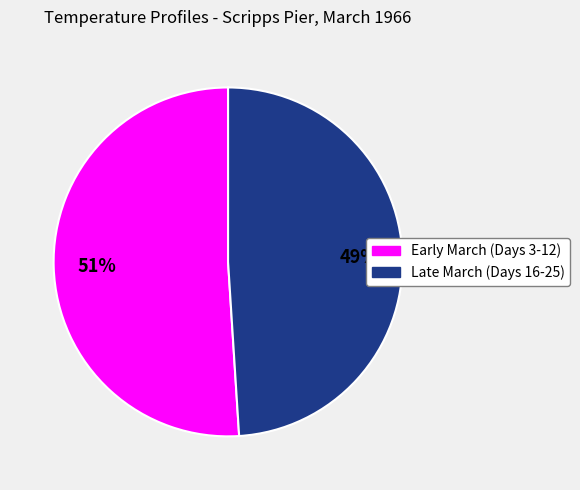

How many slices are in this pie chart?

2